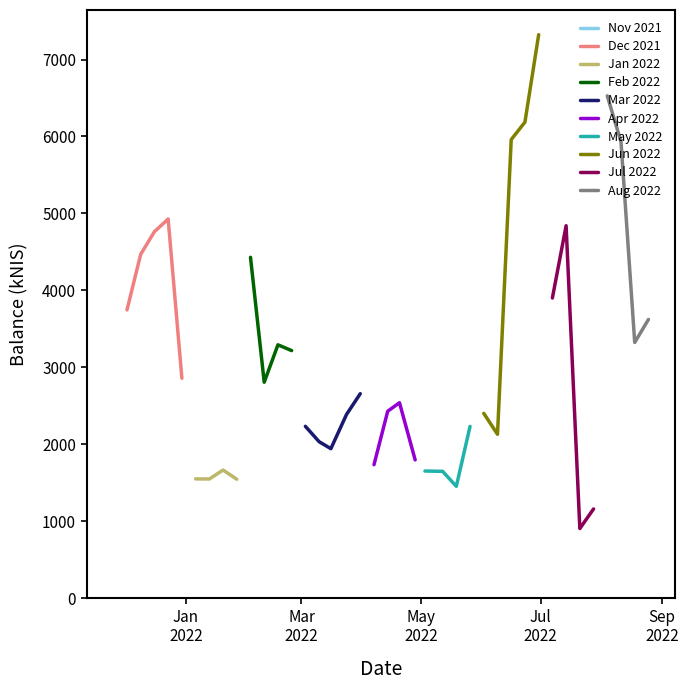

Which label corresponds to the smallest value in the chart?

2022-07-21